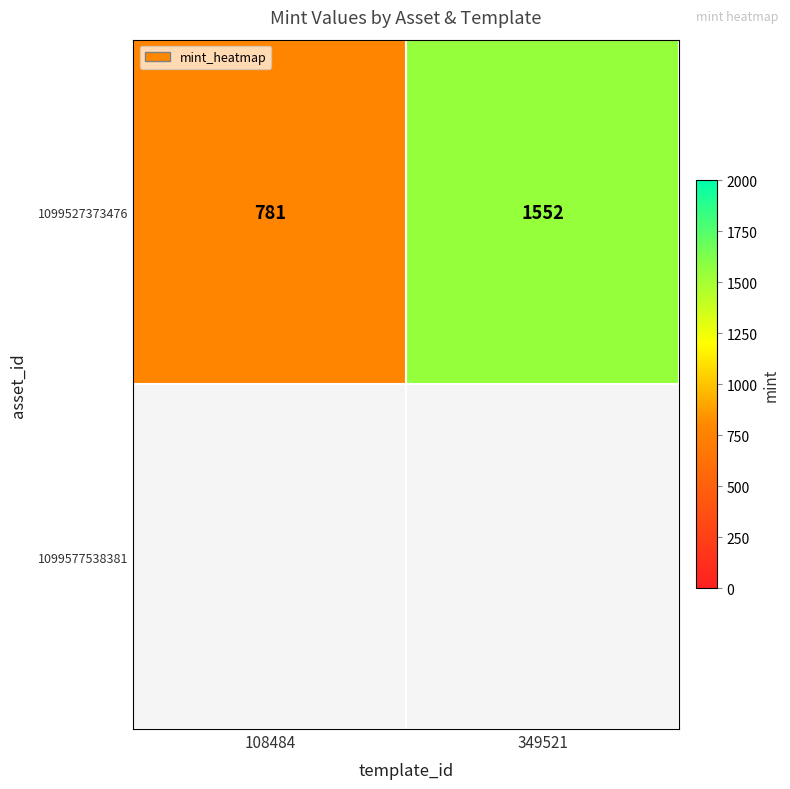

Rank the categories by value from highest to lowest.

349521, 108484